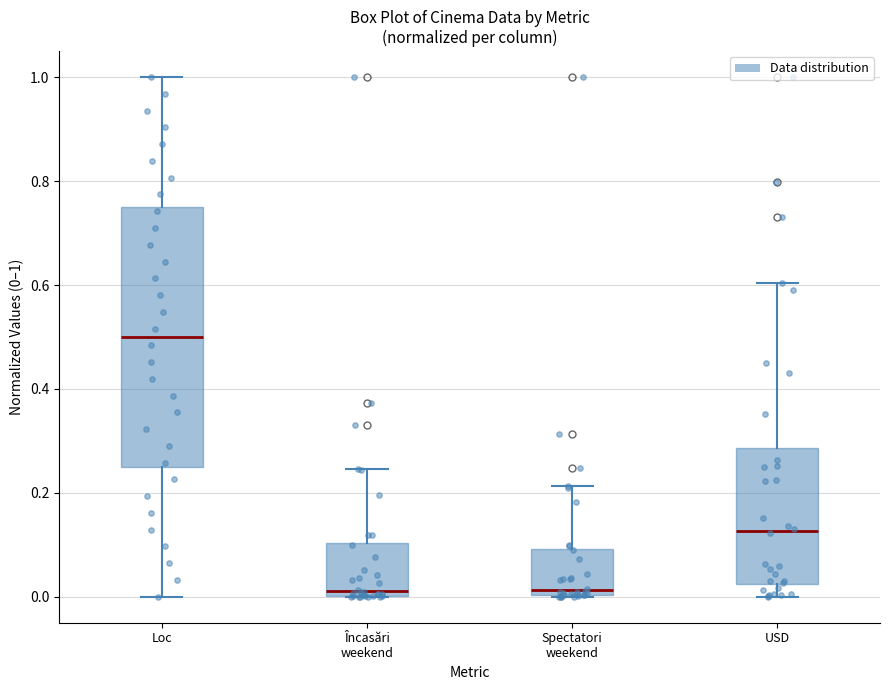

Reading left to right, read every box against the y-axis: the position of its median line, the range the box covers, and the ends of its whiskers. The values are not printed on the chart, so give them approximately, as read against the axis.

Loc: median 0.50, box 0.26 to 0.76, whiskers 0.00 to 1.00
Încasări weekend: median 0.02, box 0.00 to 0.10, whiskers 0.00 to 0.24
Spectatori weekend: median 0.02, box 0.00 to 0.10, whiskers 0.00 to 0.22
USD: median 0.12, box 0.02 to 0.28, whiskers 0.00 to 0.60